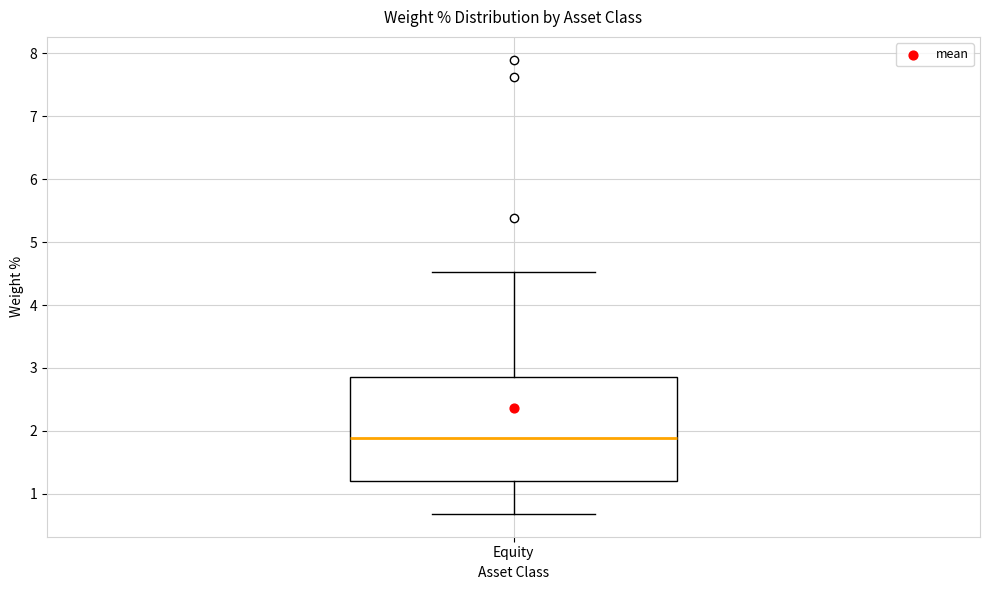

Read this box plot against the y-axis: the position of the median line, the range covered by the box, and the ends of both whiskers. The values are not printed on the chart, so give them approximately, as read against the axis.

median 1.9, box 1.2 to 2.9, whiskers 0.7 to 4.5